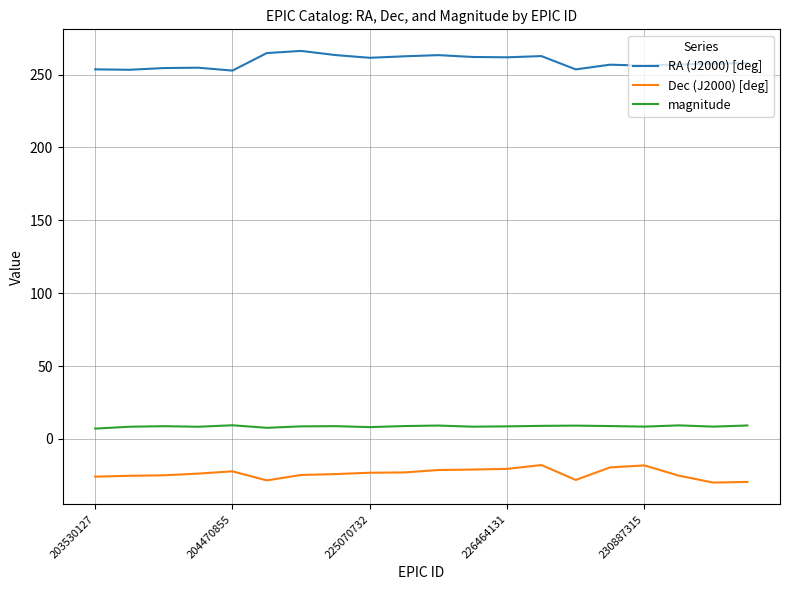

True or false: magnitude and Dec (J2000) [deg] intersect in this chart.

False